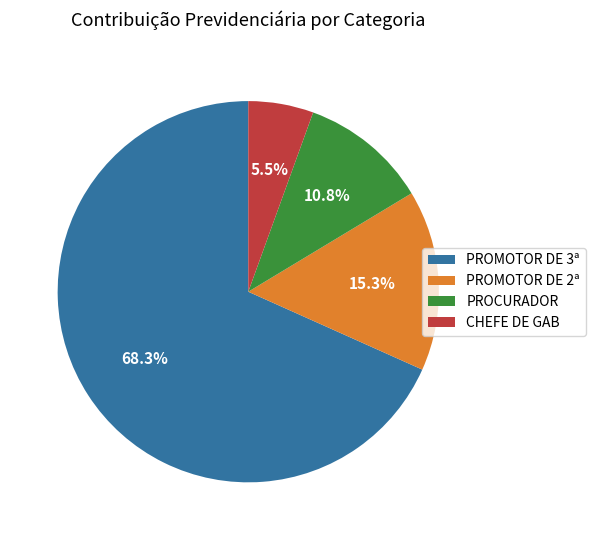

How many slices are in this pie chart?

4